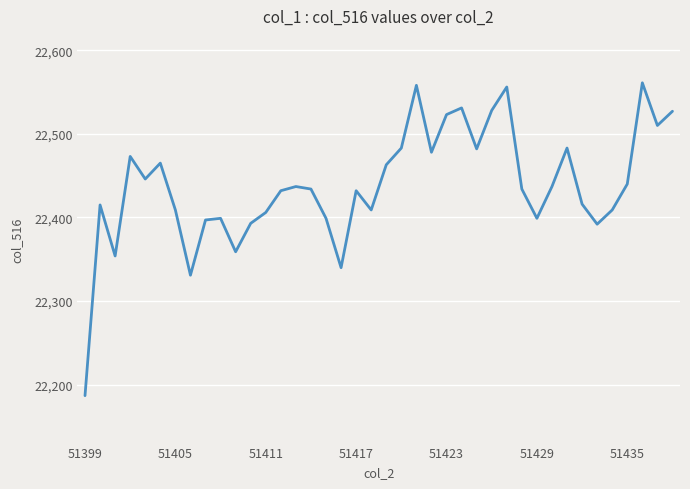

What is the difference between the maximum and minimum values?

374